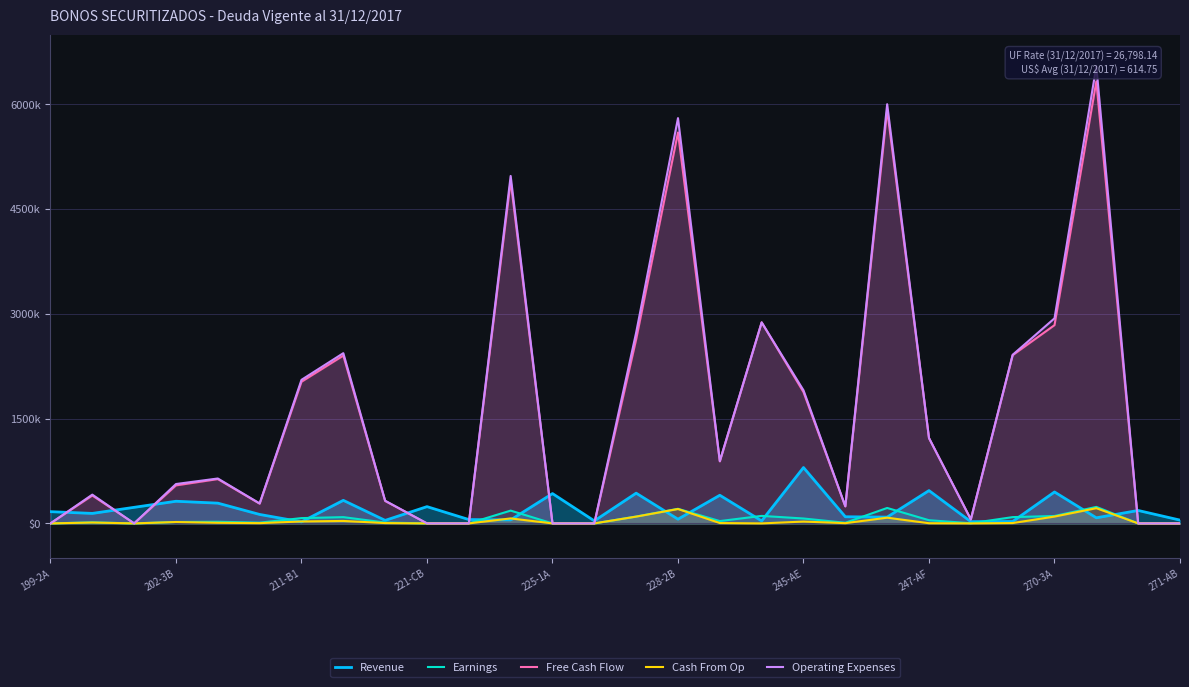

What are all the series names shown in the legend?

Revenue, Earnings, Free Cash Flow, Cash From Op, Operating Expenses